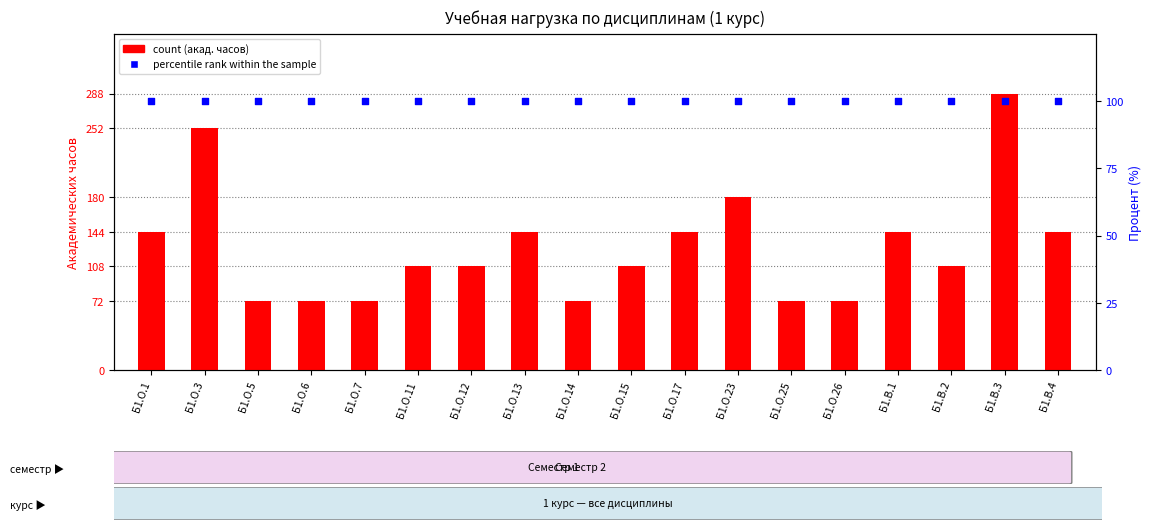

At how many categories does at least one series exceed 137?

8